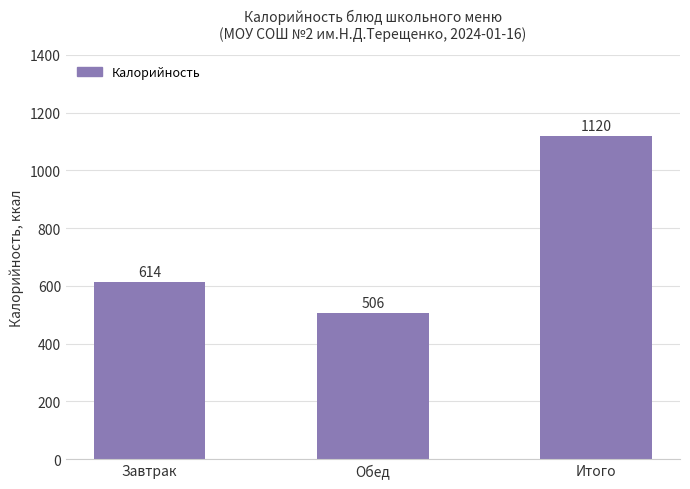

Reading left to right, transcribe all the data shown in this chart.

Завтрак=614	Обед=506	Итого=1120